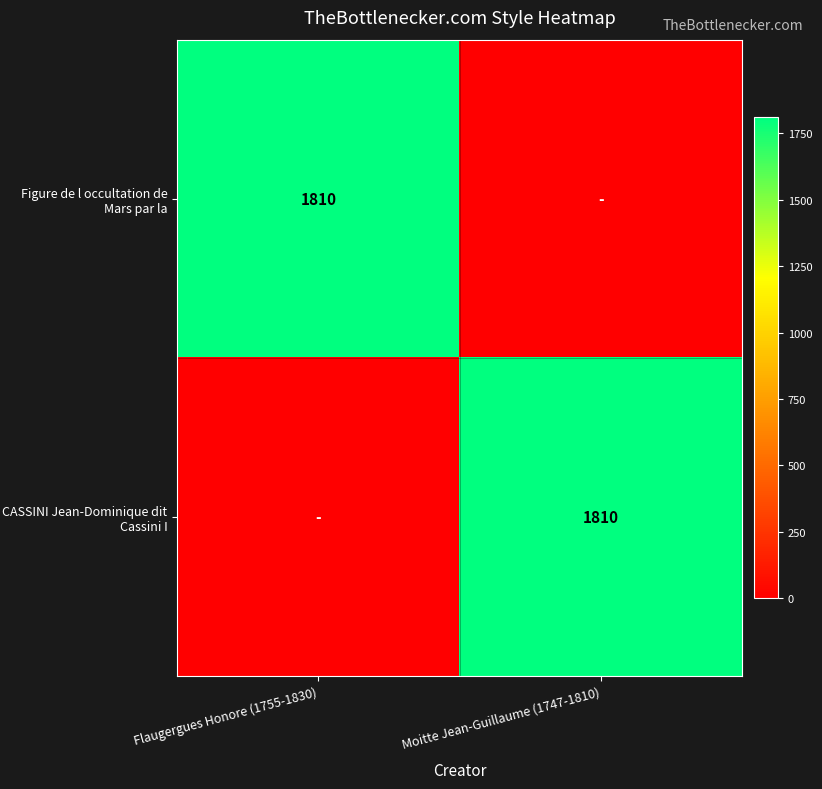

At which category is the sum across all series the highest?

Flaugergues Honore (1755-1830)